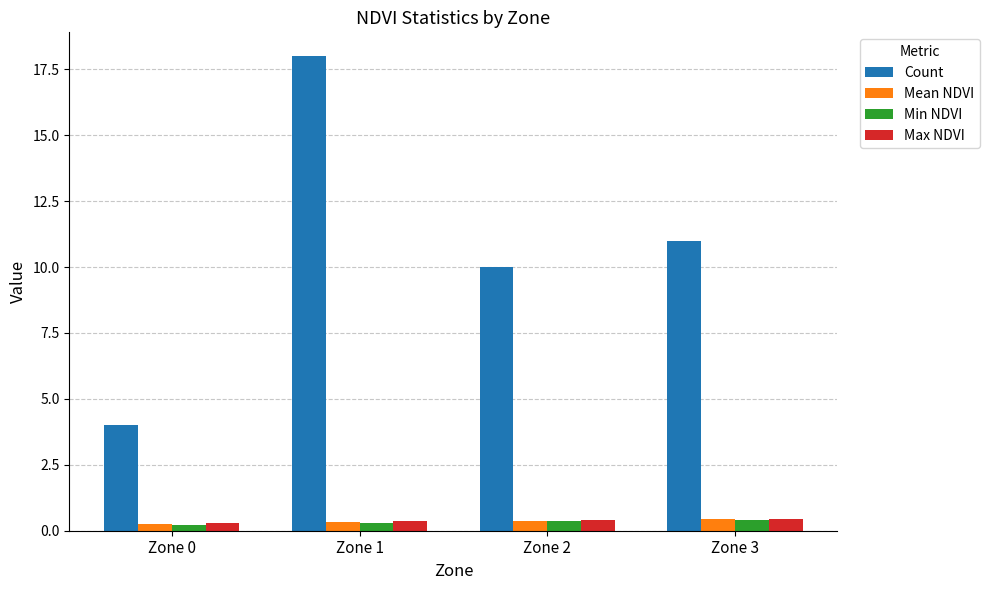

Is it true that Count equals 4.0 at Zone 0?

True